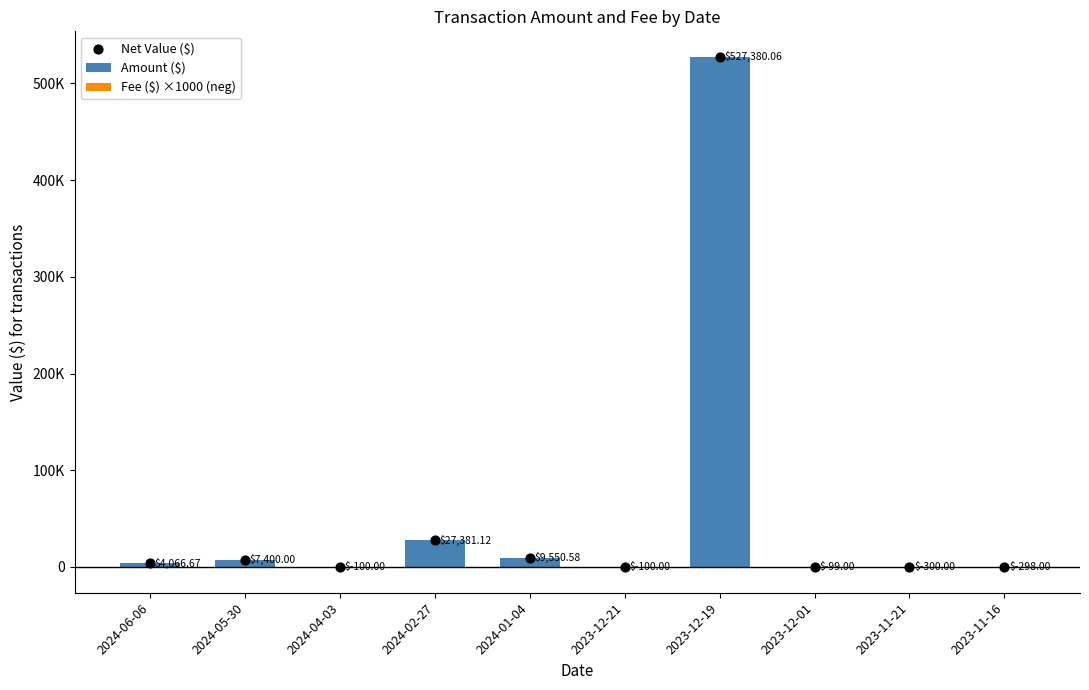

Is the value of Fee ($) ×1000 (neg) at 2023-12-21 greater than the value of Amount ($) at 2023-12-19?

No